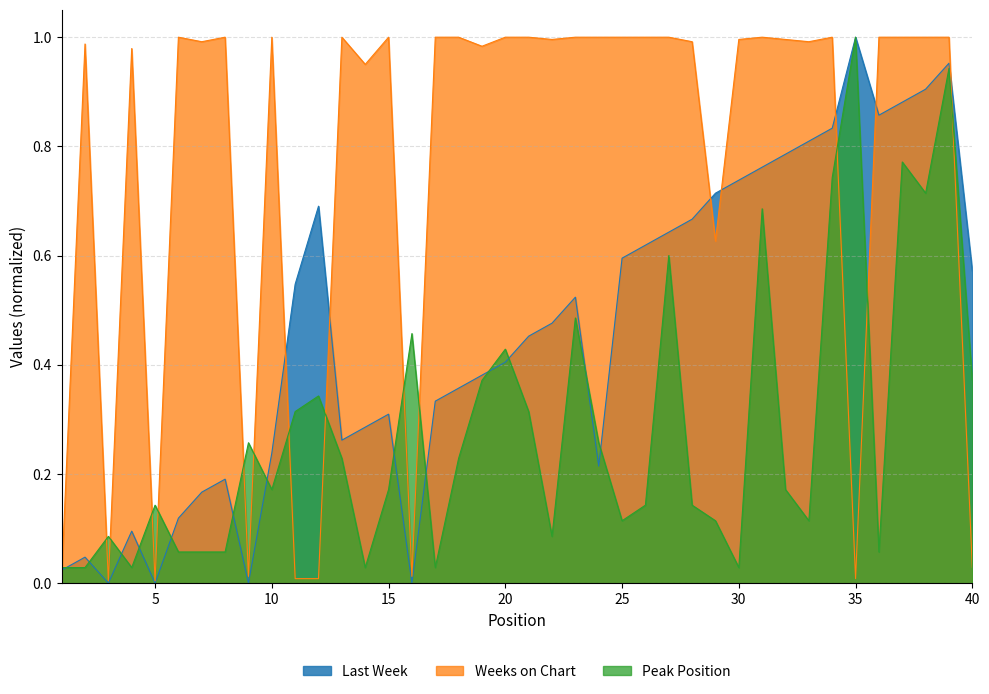

The Weeks on Chart series shows 1.0 at 15. True or false?

True